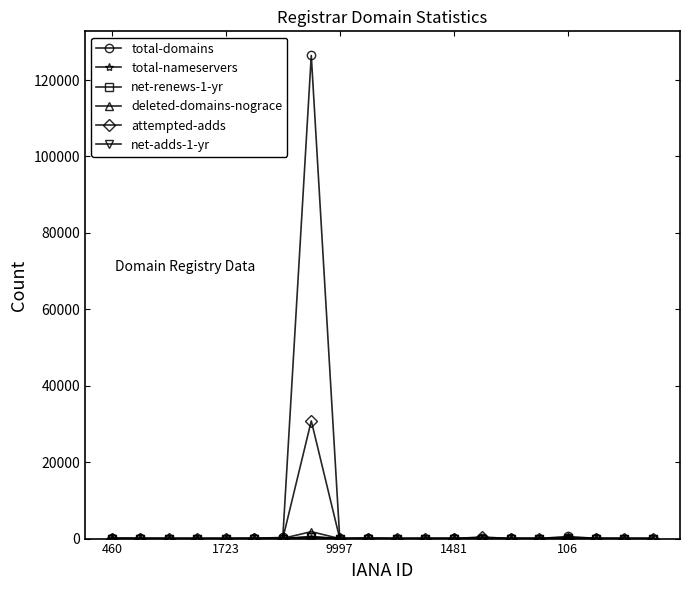

True or false: deleted-domains-nograce has more than 0 points higher than both neighbors.

True